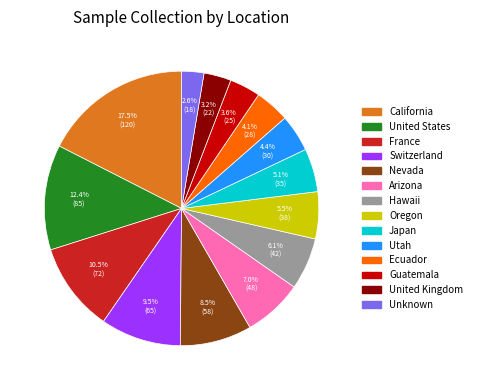

Do Oregon and Utah together represent more than half of the pie?

No